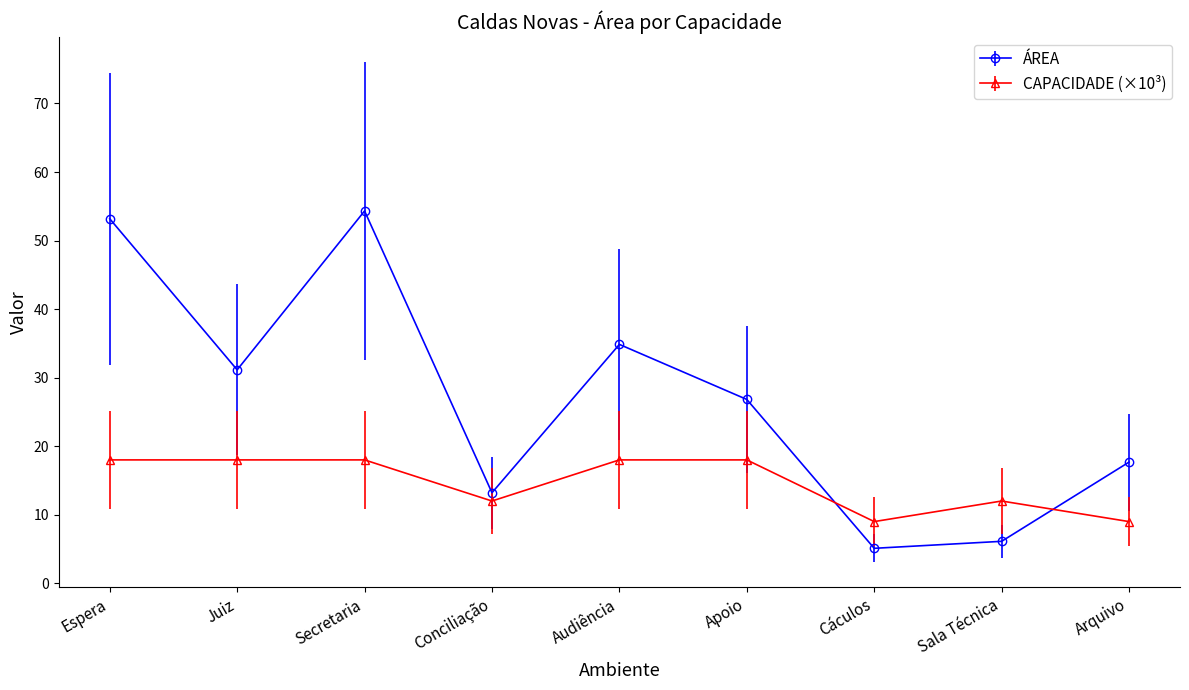

How many values in the ÁREA series are below 26?

4